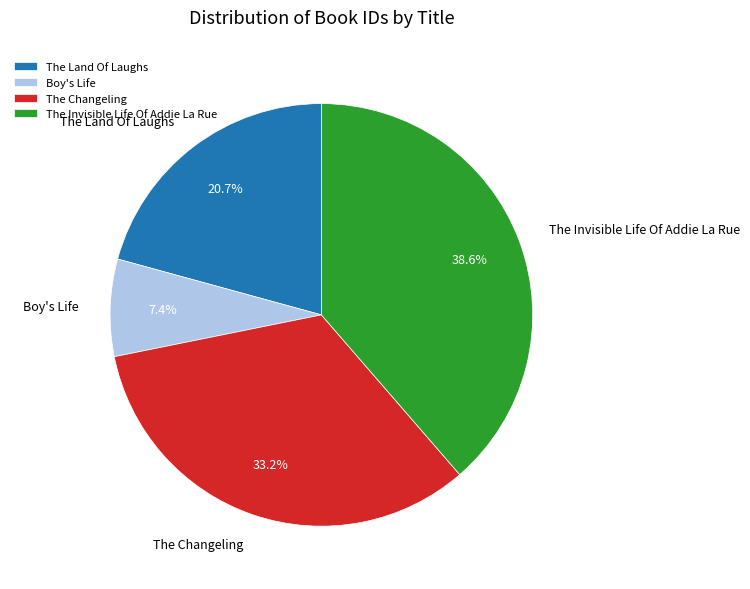

Is there a majority slice in this chart?

No